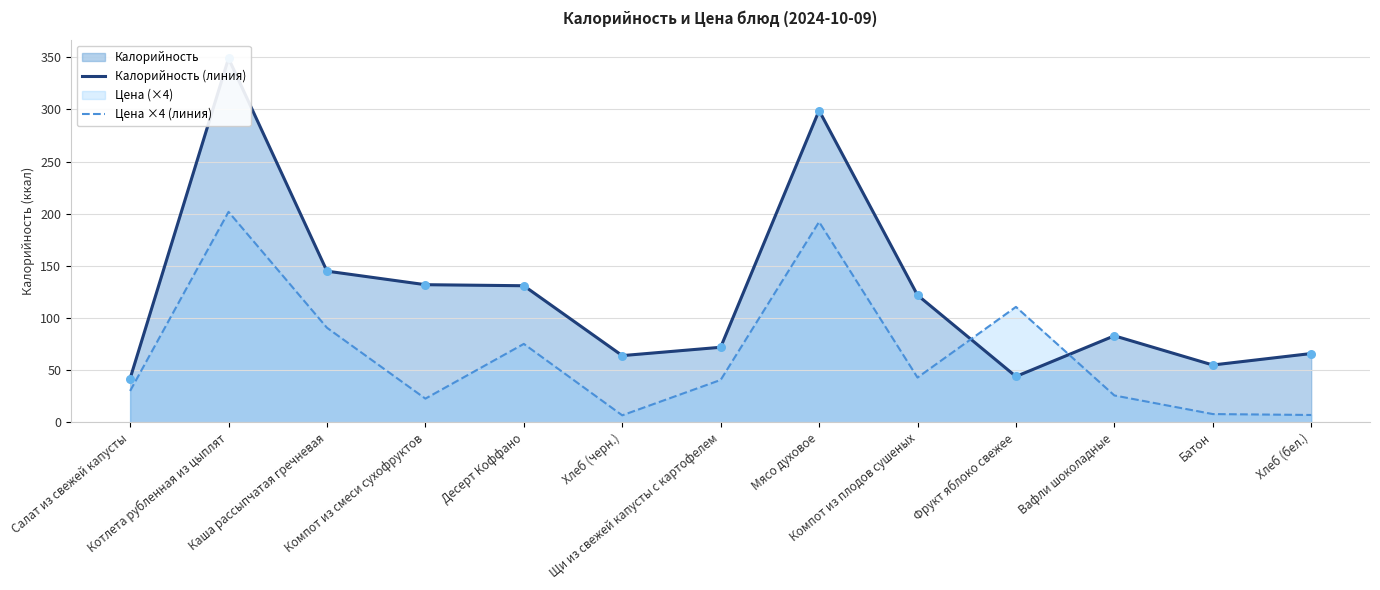

Which series reaches the maximum Y coordinate?

Калорийность (линия)